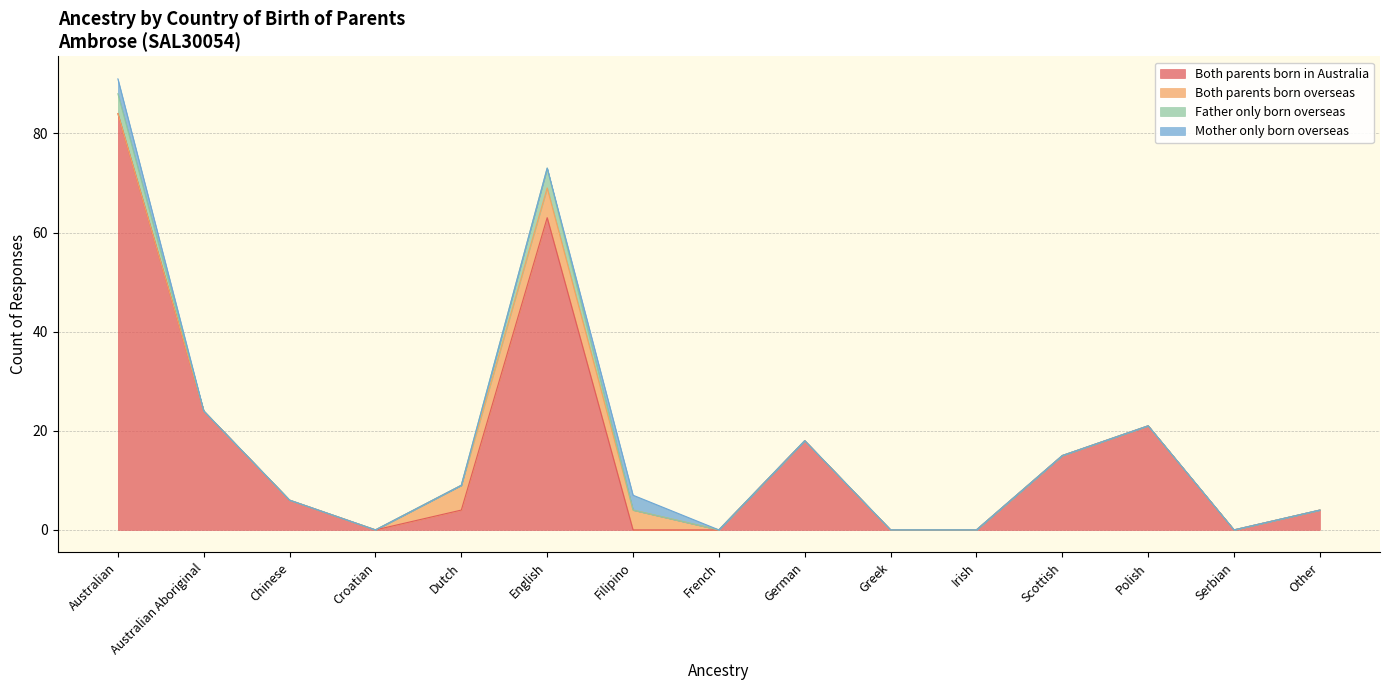

Rank the series at French from highest to lowest value.

Both parents born in Australia, Both parents born overseas, Father only born overseas, Mother only born overseas